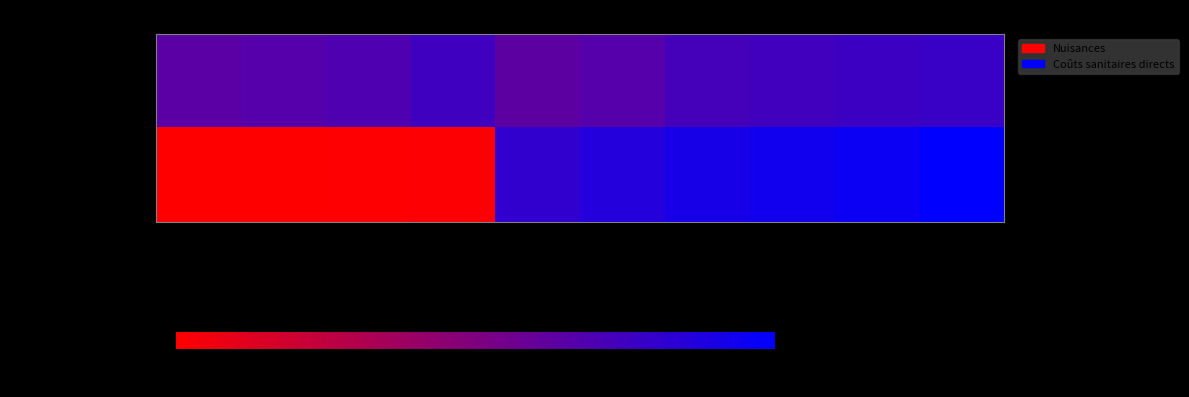

Which series has the widest spread of values?

Coûts sanitaires directs